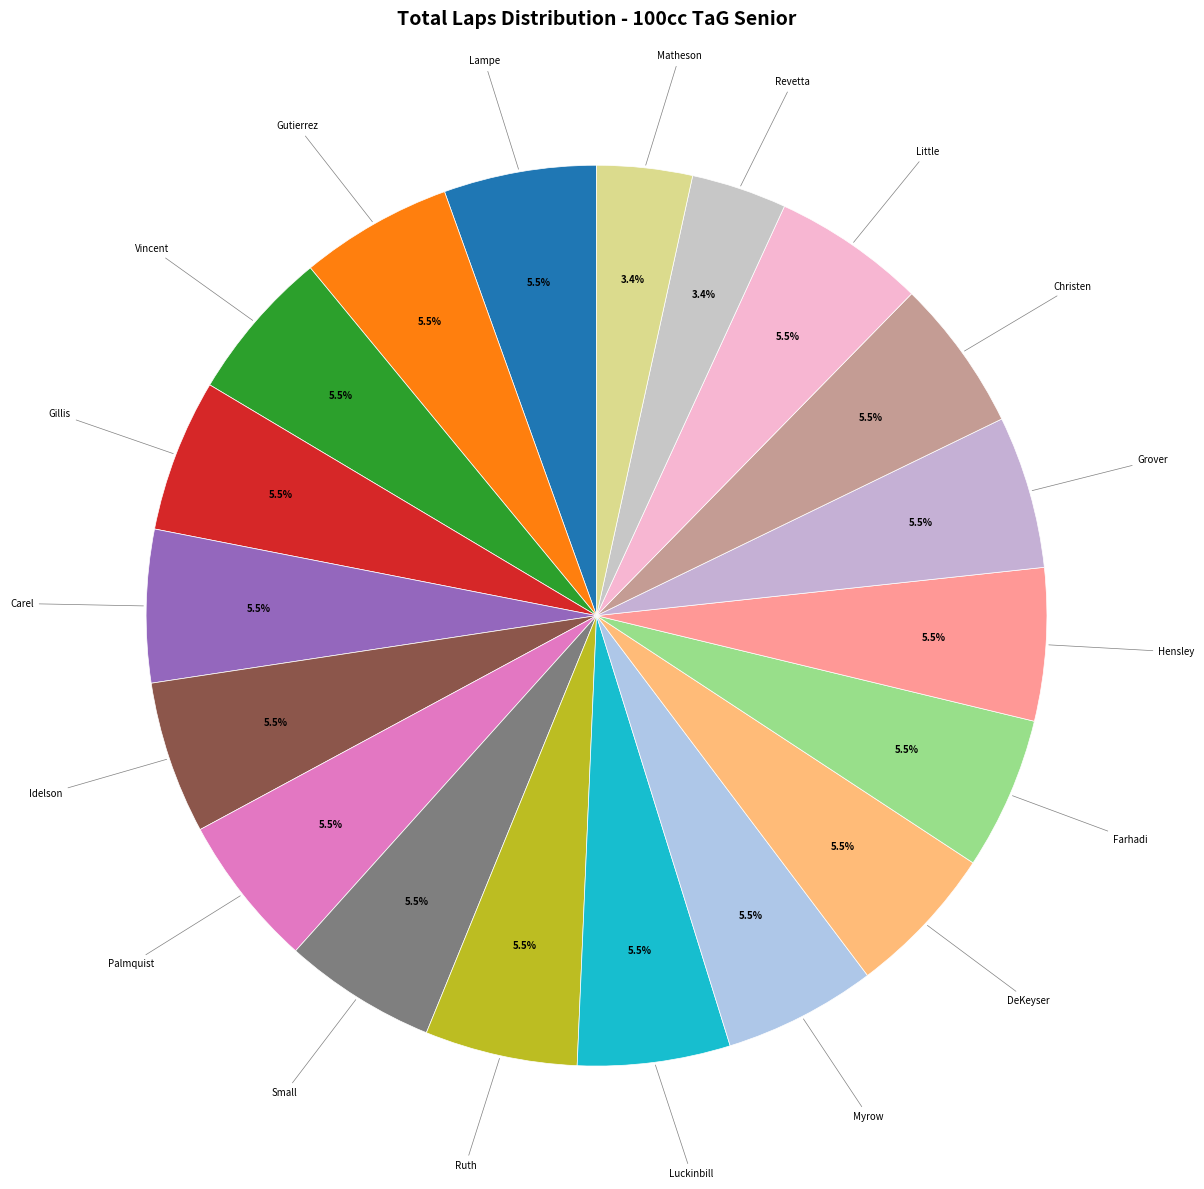

Is the sum of Carel and Gutierrez greater than half?

No